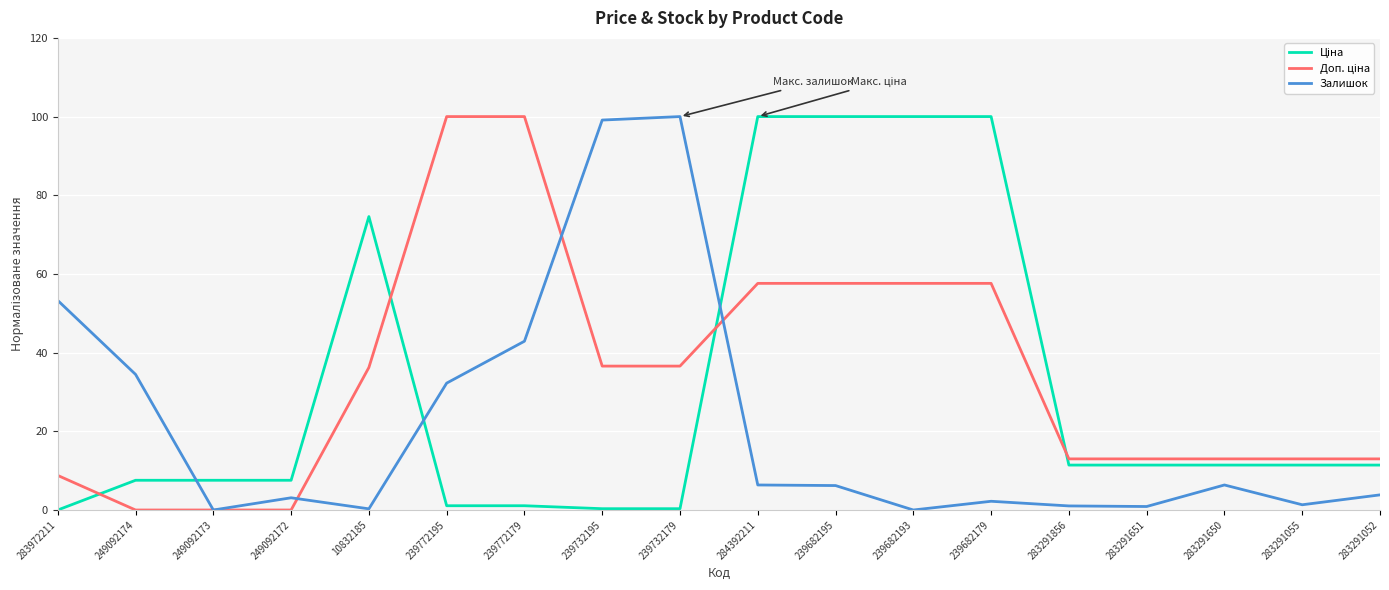

What is the maximum value for Залишок?

100.0